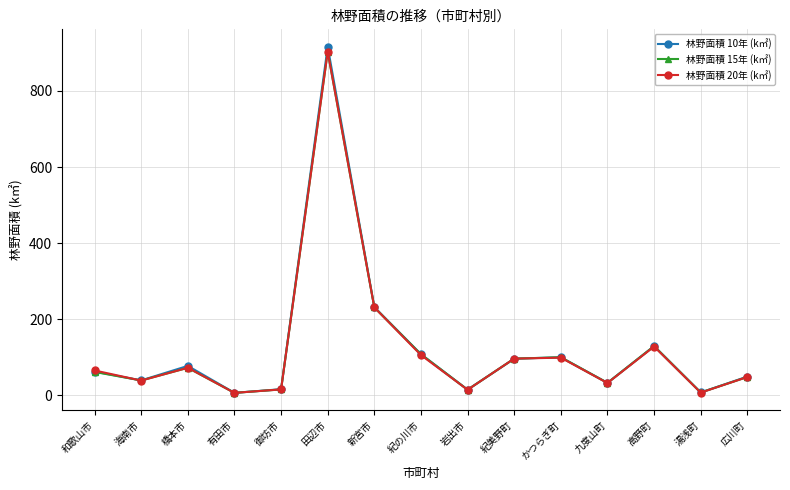

What are all the series names shown in the legend?

林野面積 10年 (k㎡), 林野面積 15年 (k㎡), 林野面積 20年 (k㎡)